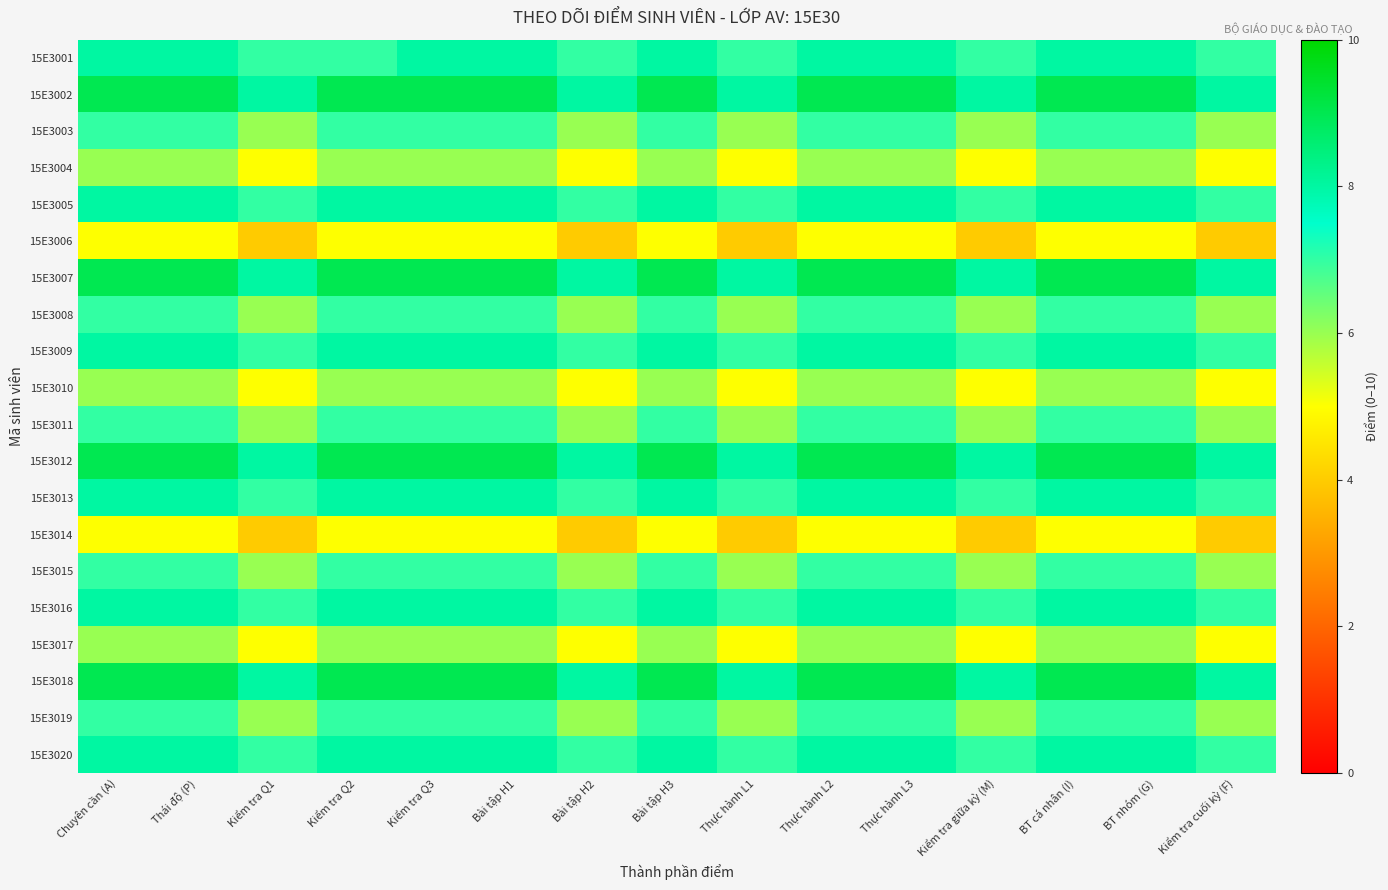

At how many categories does at least one series exceed 6?

15